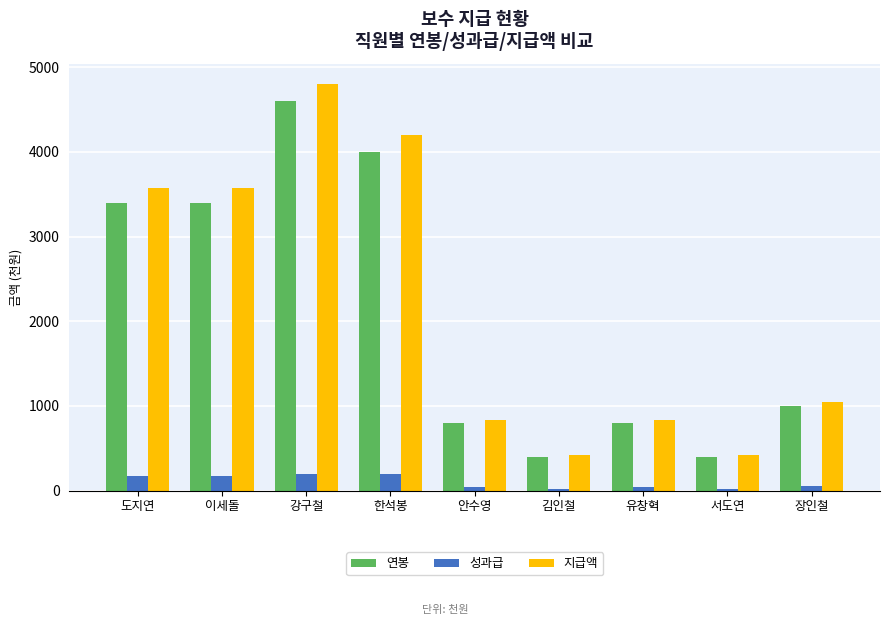

Are the bars grouped side by side (vs. stacked)?

Yes